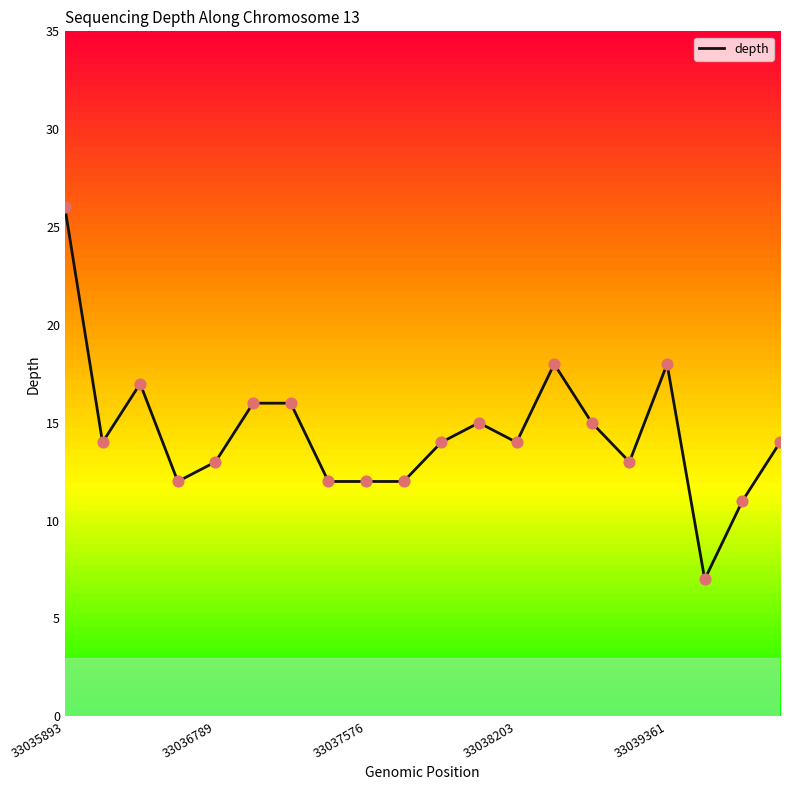

What is the maximum value shown in the chart?

26